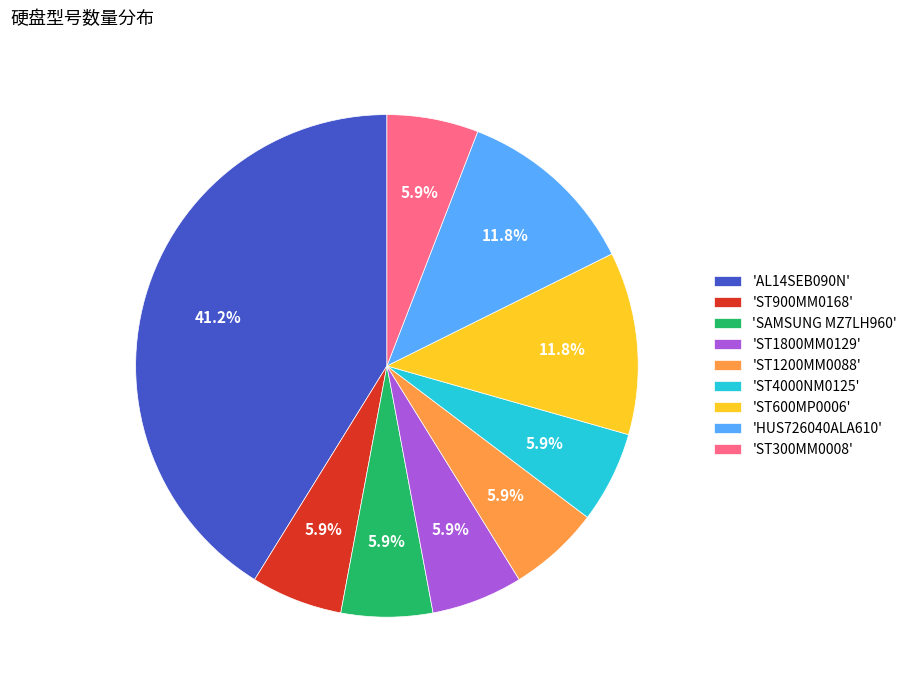

Which category has the biggest portion of the pie?

'AL14SEB090N'